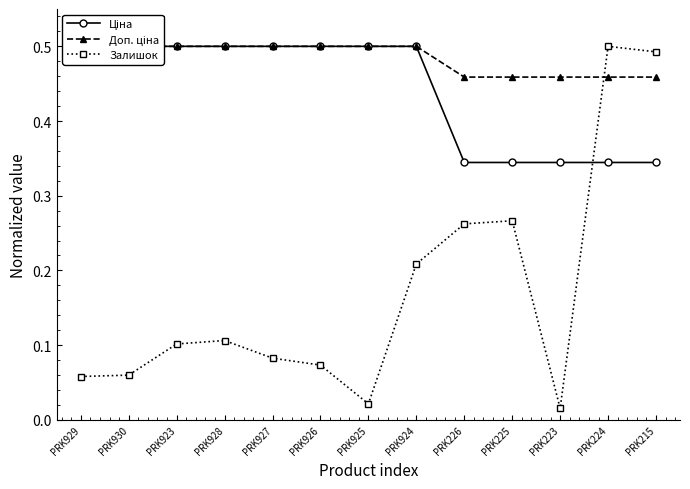

What is the sum of the Залишок values at PRK924 and PRK224?

0.7